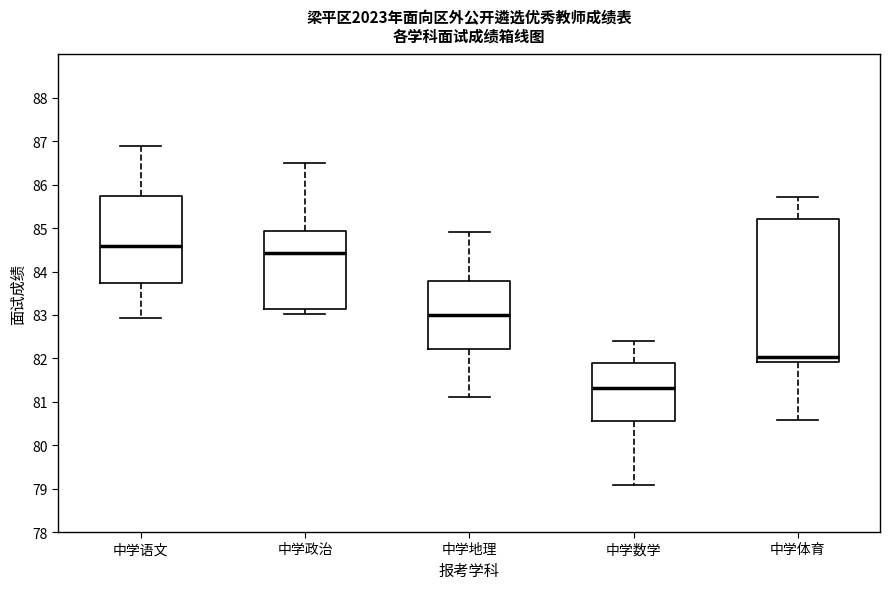

Which box has the lowest median line?

中学数学